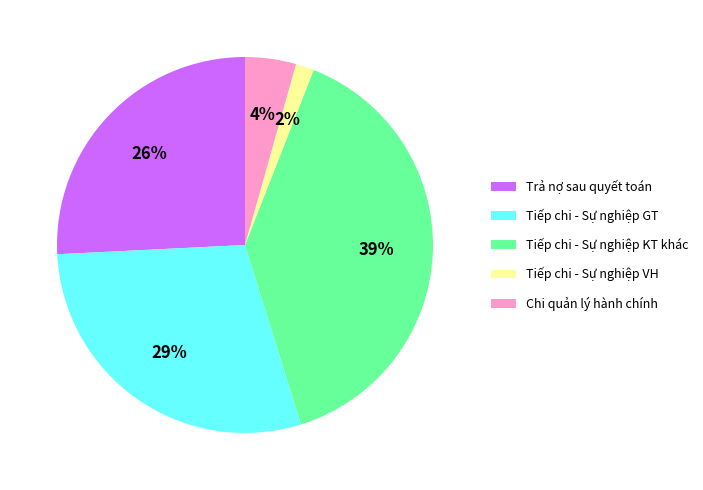

What is the smallest slice in the pie chart?

Tiếp chi - Sự nghiệp VH